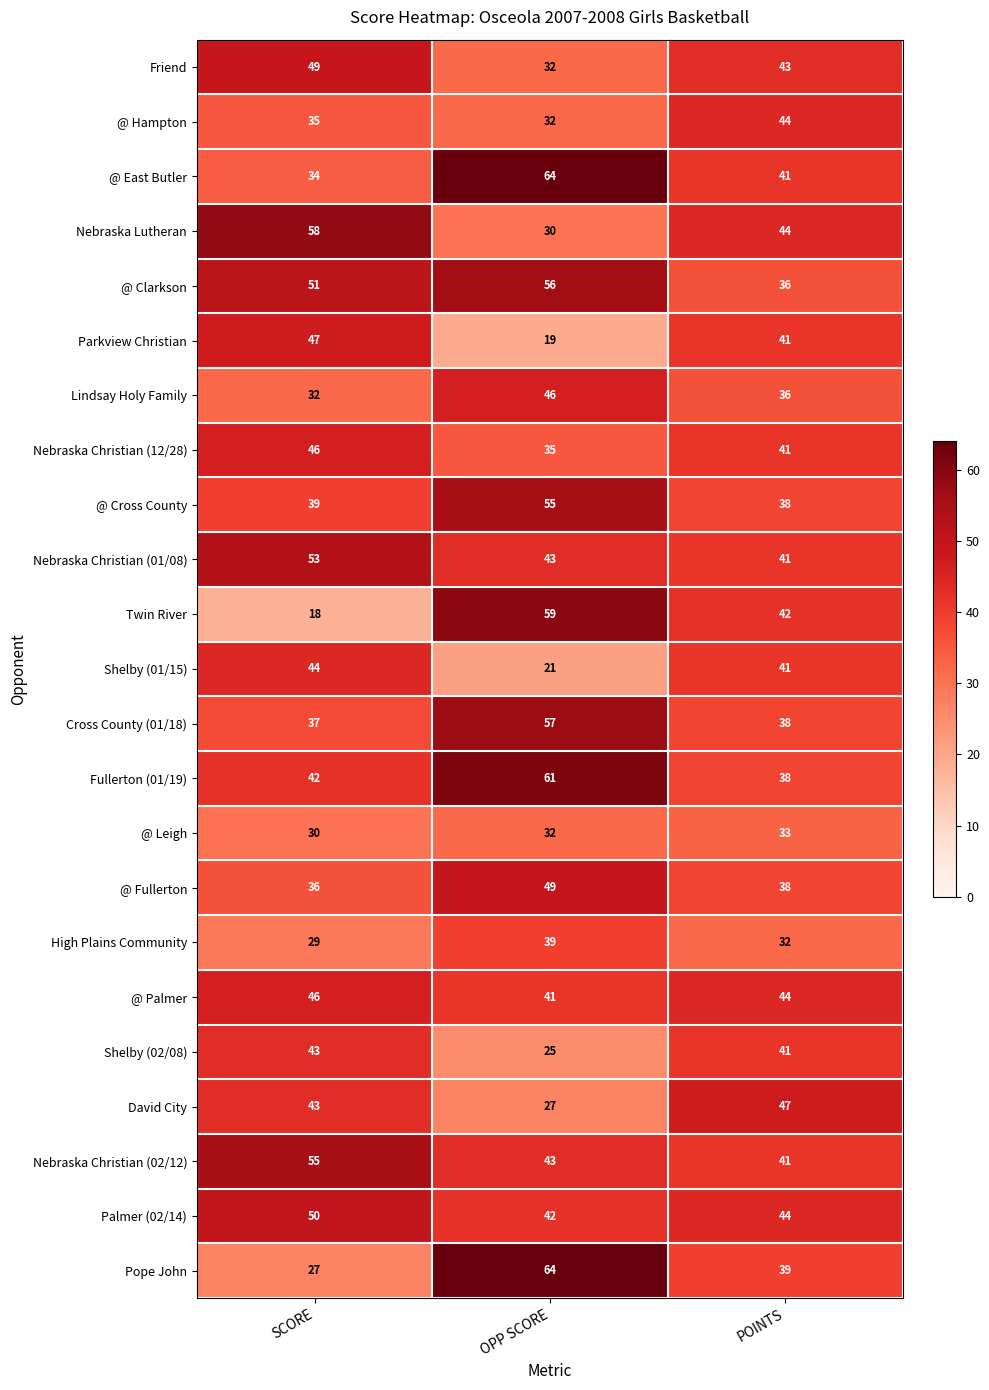

Which label corresponds to the largest value in the chart?

OPP SCORE